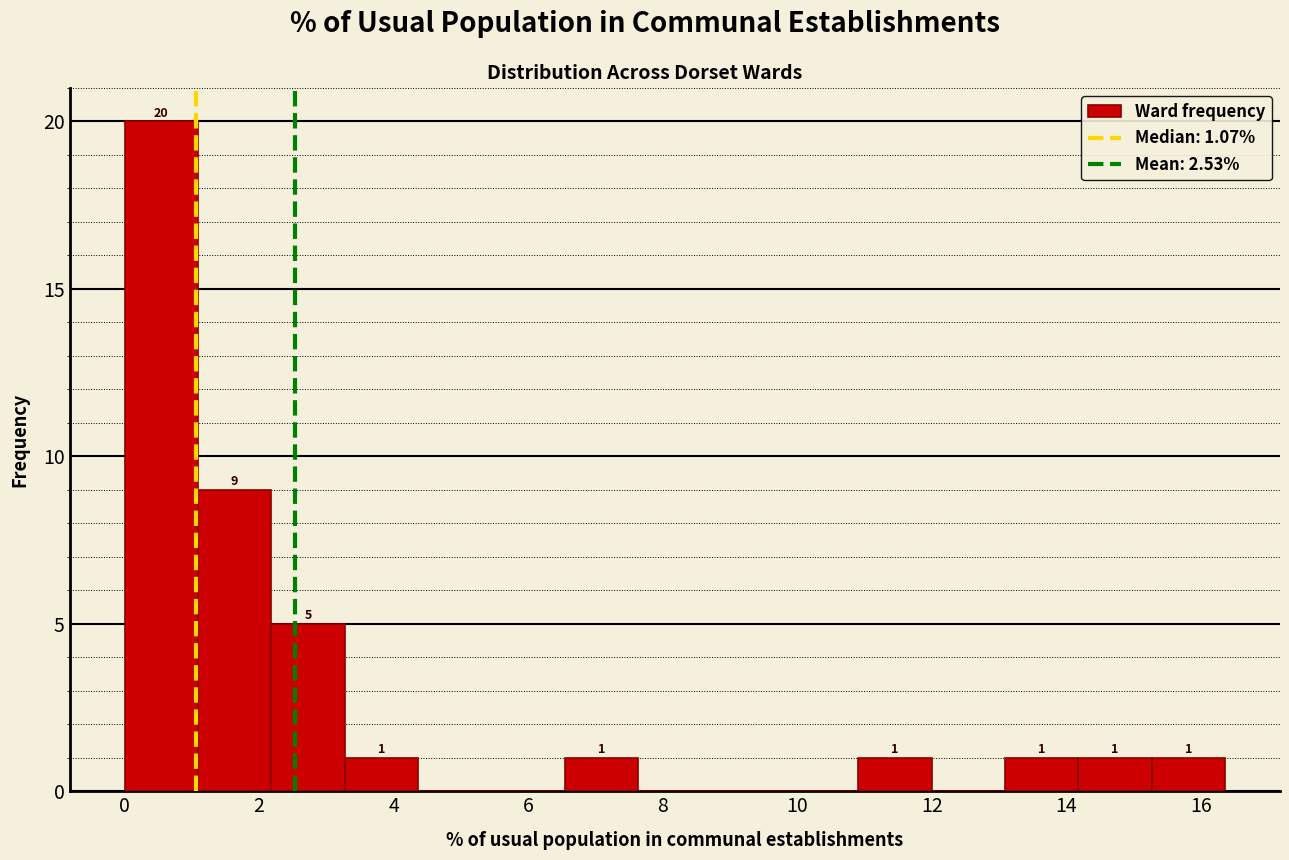

Over which range of the x-axis is the bar tallest?

0.0 to 1.0